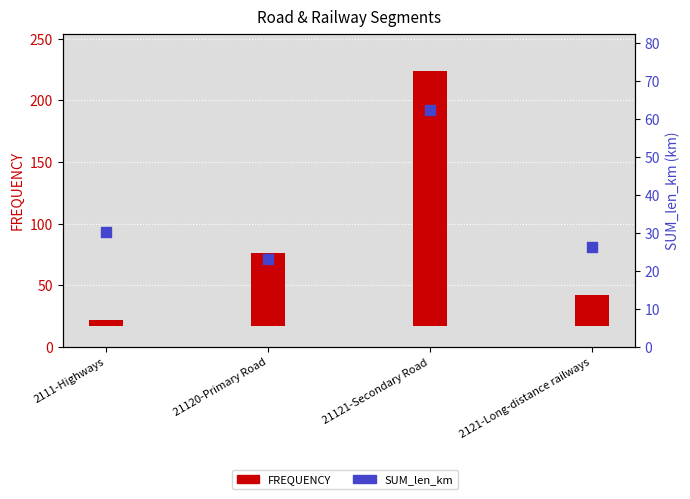

Which series reaches the minimum Y coordinate?

FREQUENCY